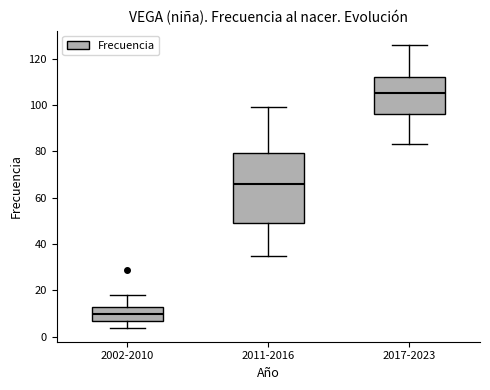

Where does the lower whisker of the box for 2017-2023 end on the y-axis? The values are not printed on the chart, so give them approximately, as read against the axis.

84